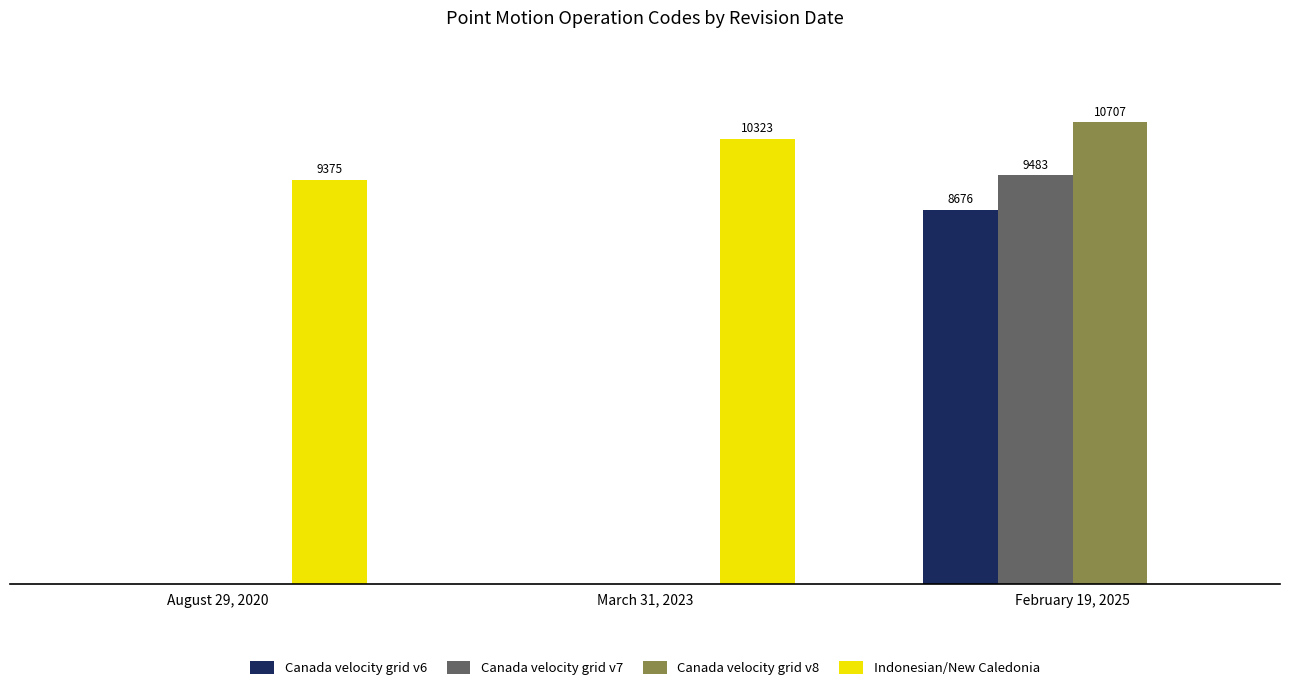

What are all the series names shown in the legend?

Canada velocity grid v6, Canada velocity grid v7, Canada velocity grid v8, Indonesian/New Caledonia